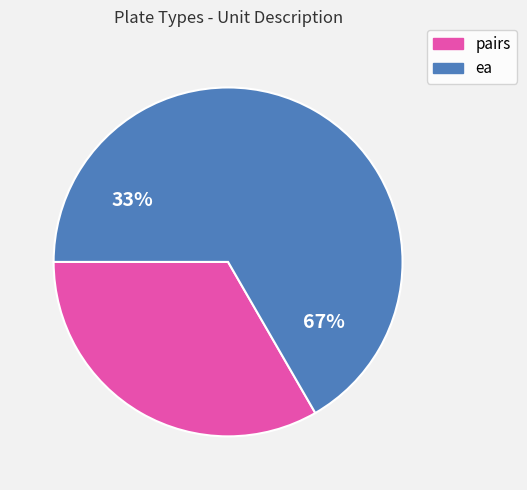

Which slice is the largest?

ea